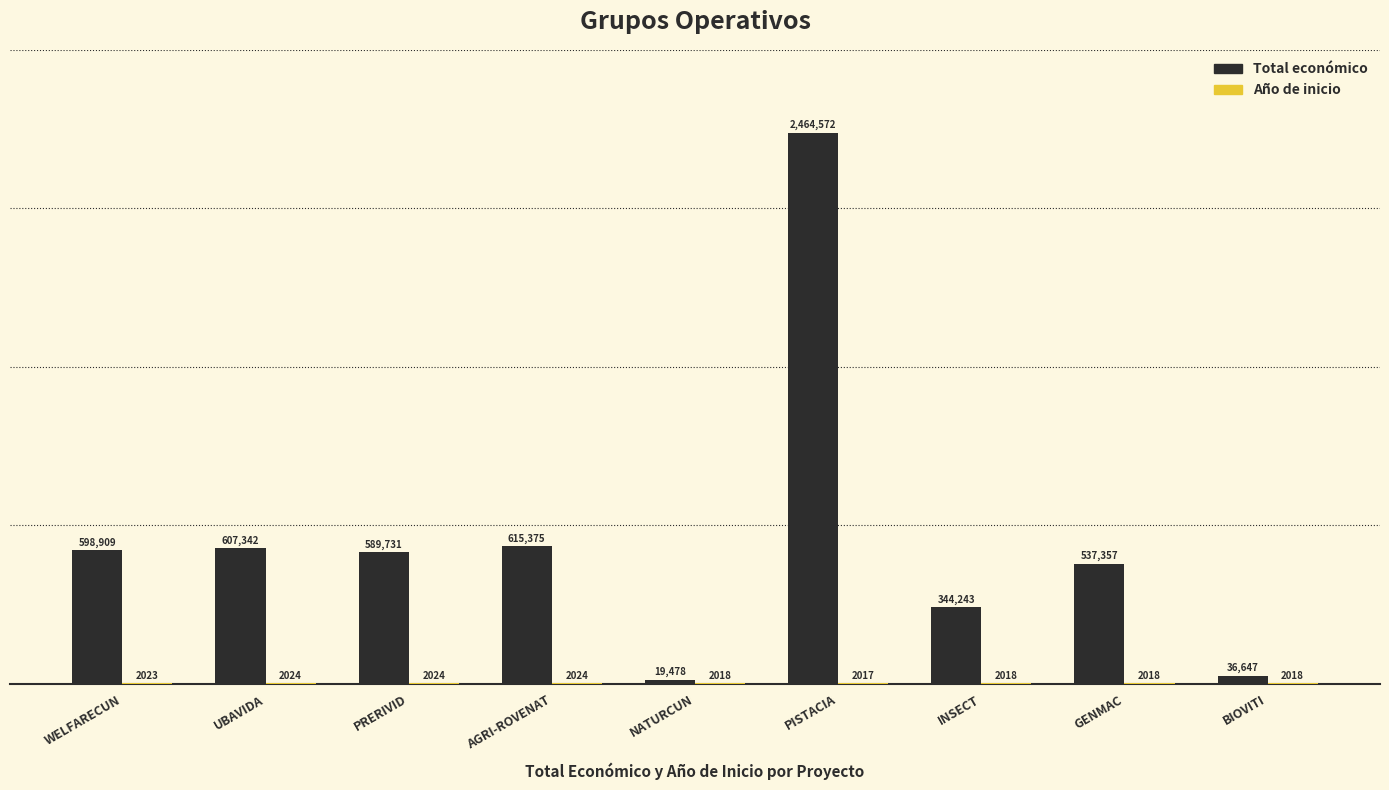

At which category is the sum across all series the highest?

PISTACIA